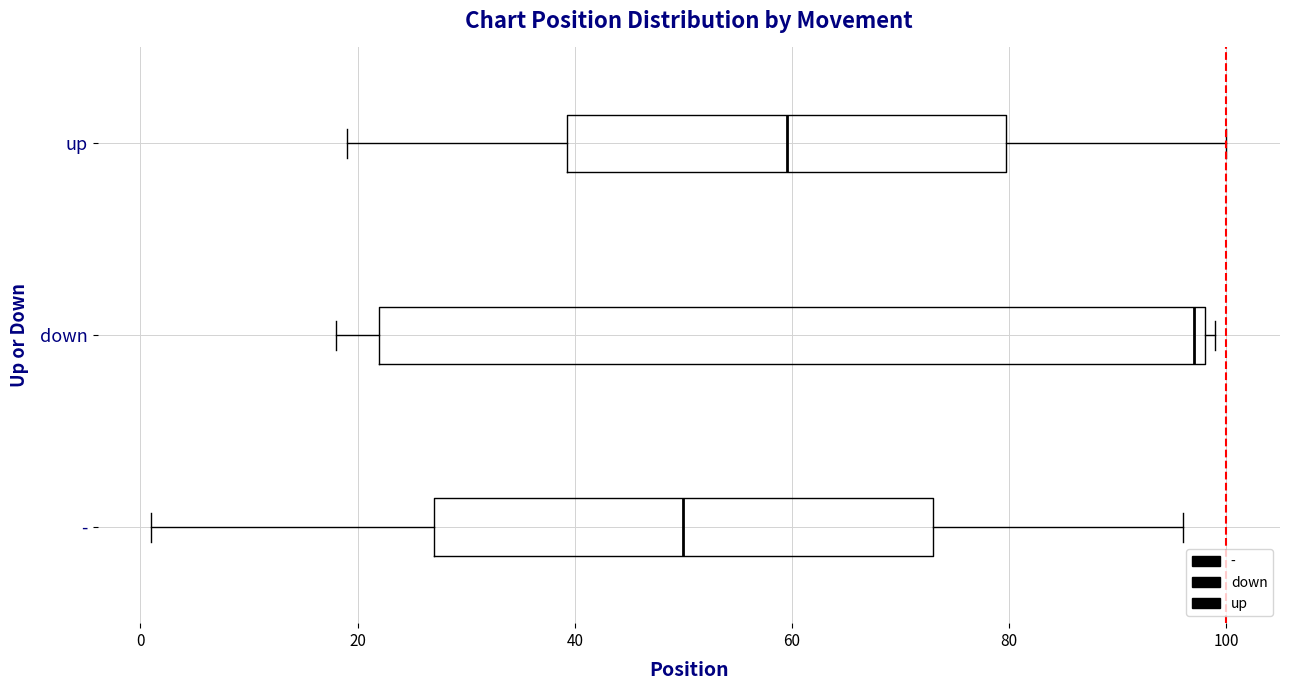

Which box is the widest, from its left edge to its right edge?

down